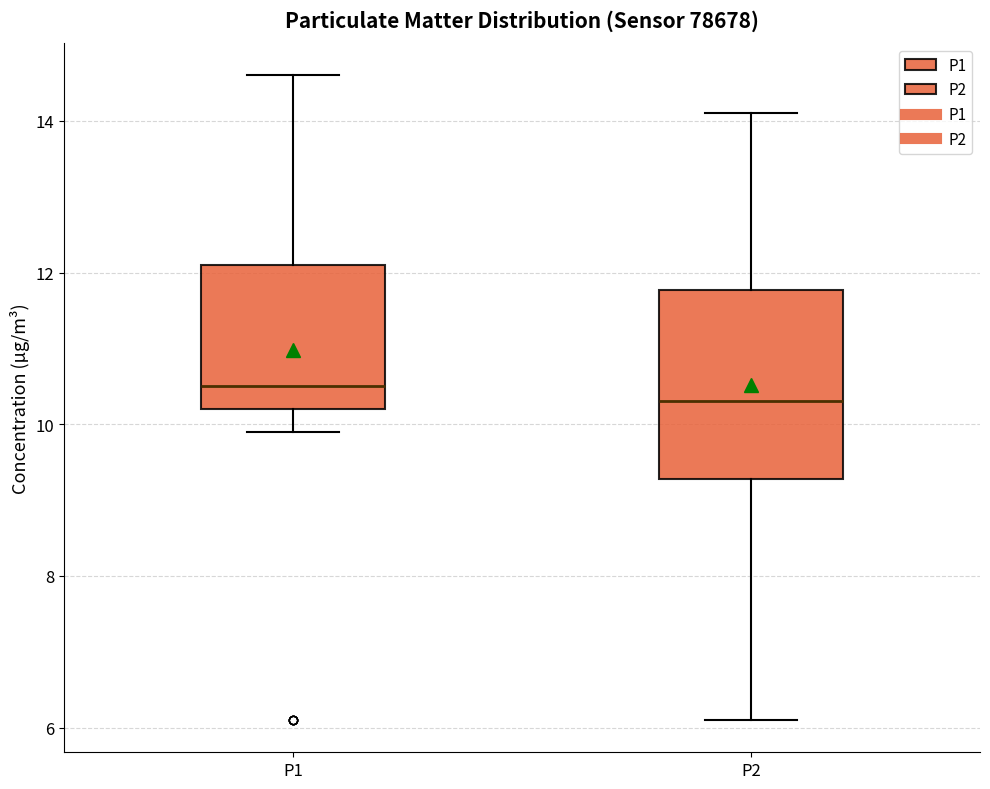

Which box is the tallest, from its lower edge to its upper edge?

P2